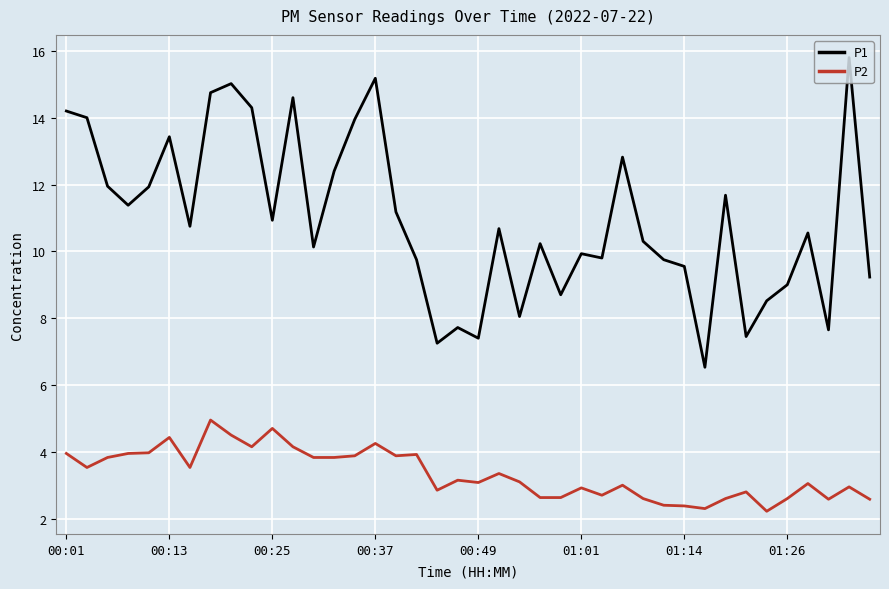

Which series has the widest spread of values?

P1